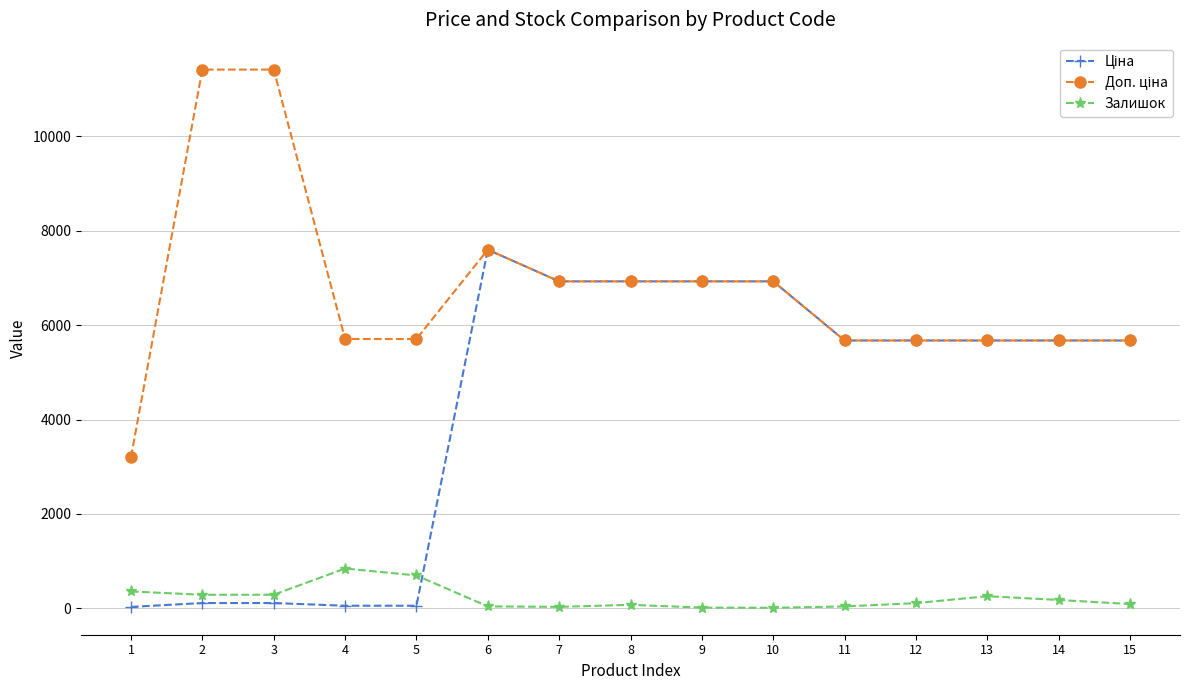

What is the value of the Ціна point at the 8th from the left?

6925.7